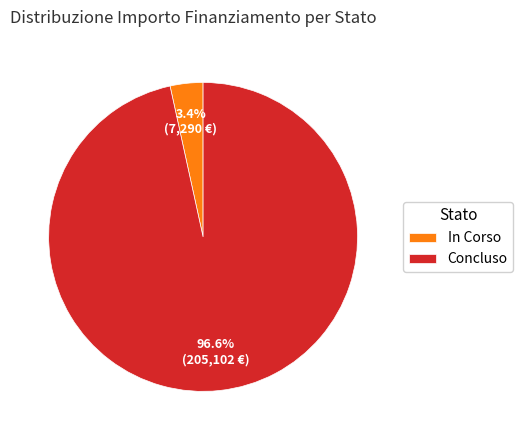

Rank the categories by value from highest to lowest.

Concluso, In Corso